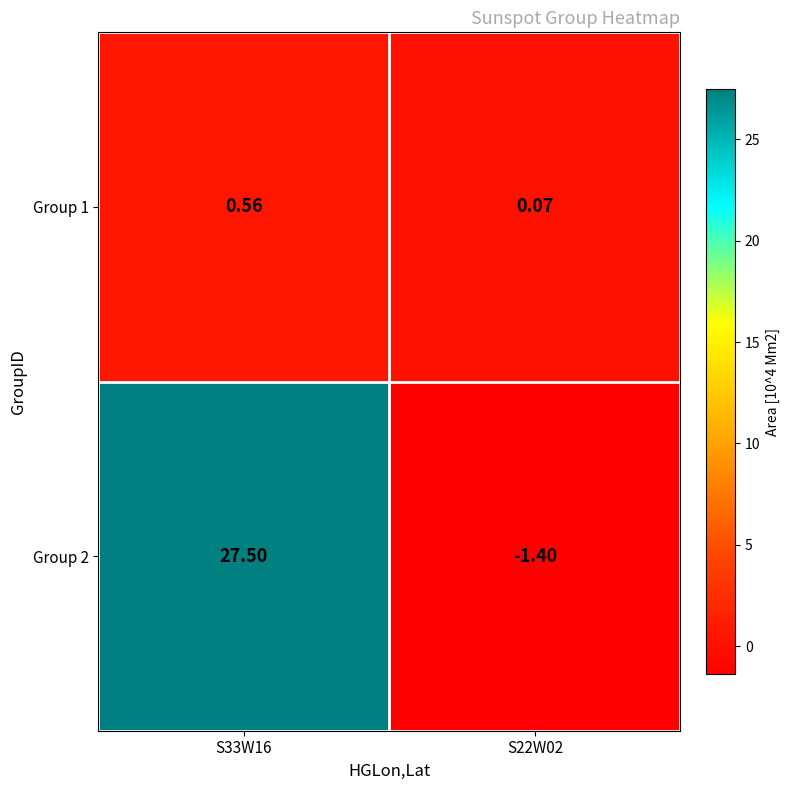

Is the value of Group 1 at S22W02 greater than the value of Group 2 at S33W16?

No